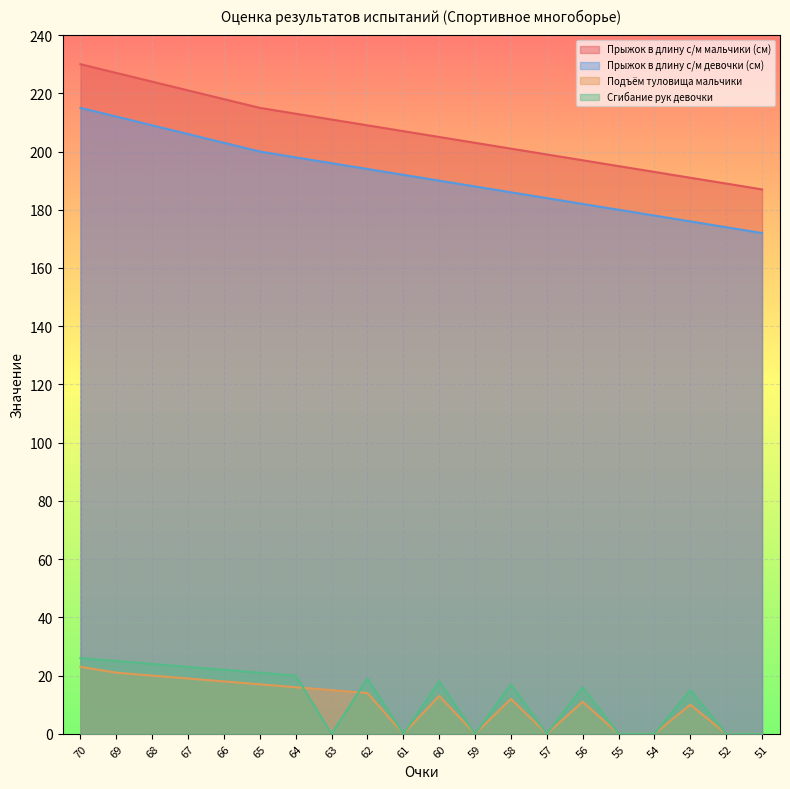

Which has a higher value, 59 or 53?

59